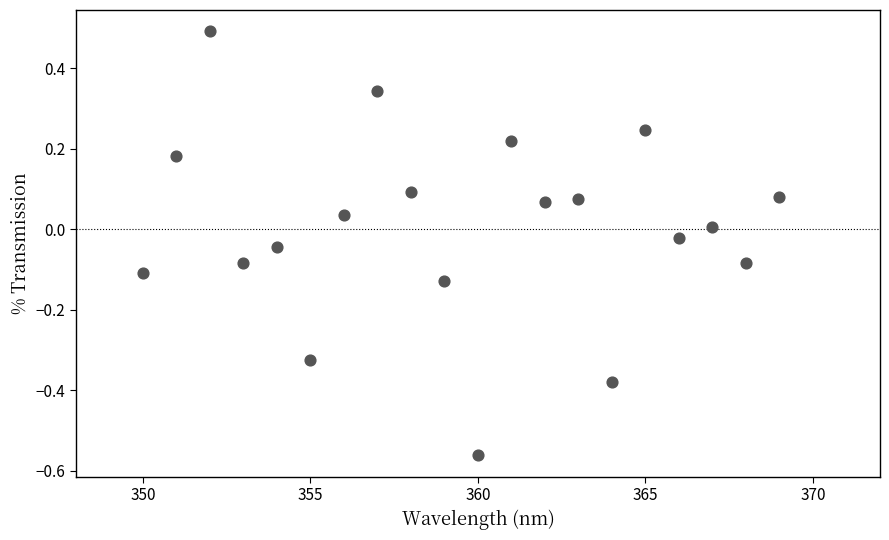

What is the range of Y values (max minus min)?

1.1